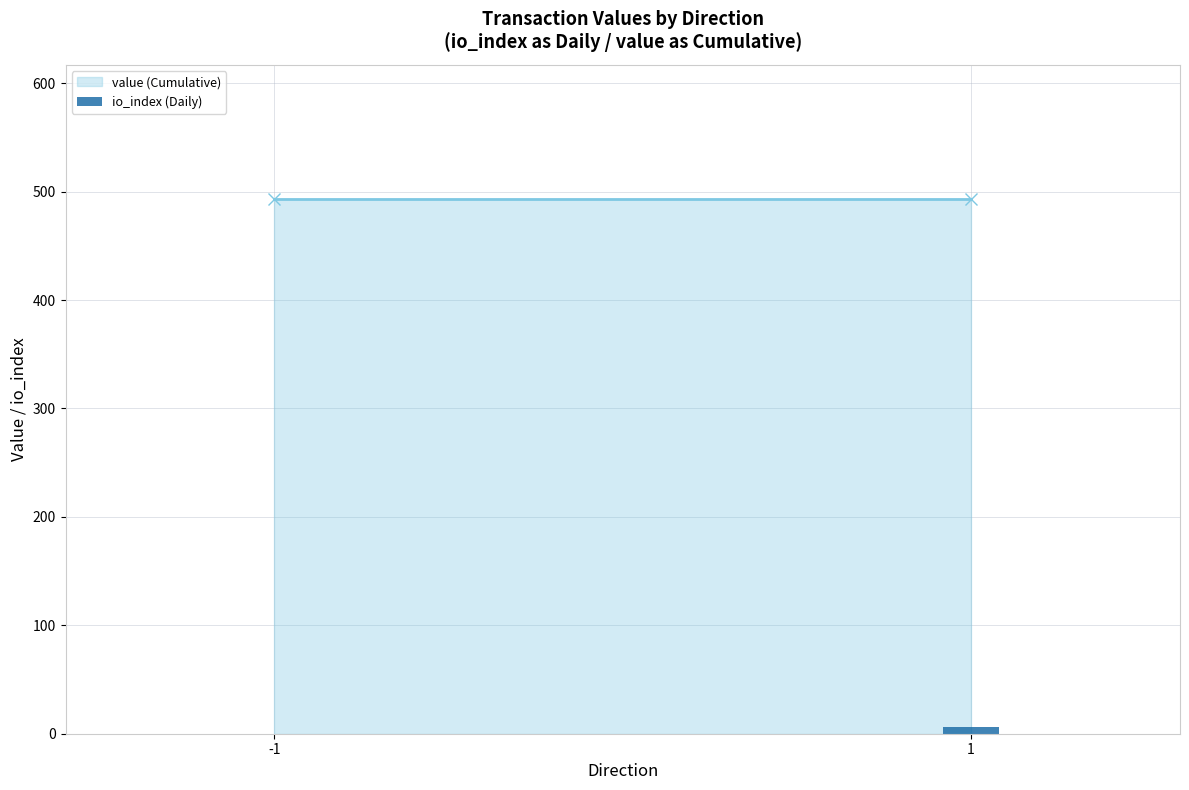

Is it true that the value at -1 is 0?

True